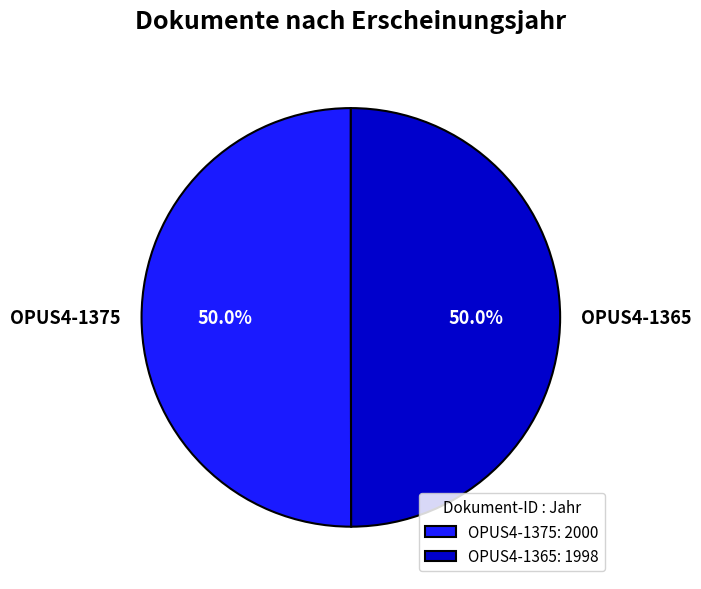

How many slices are in this pie chart?

2